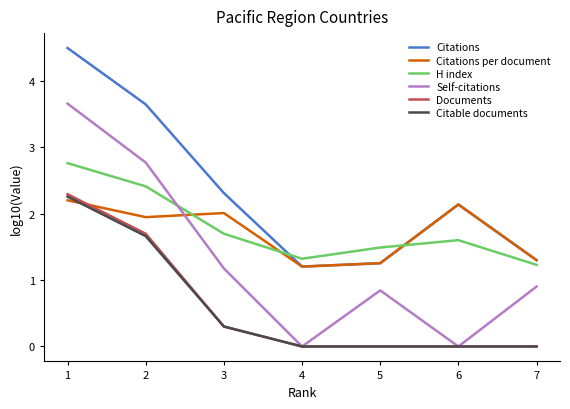

What is the lowest value of the Citations per document series?

1.2